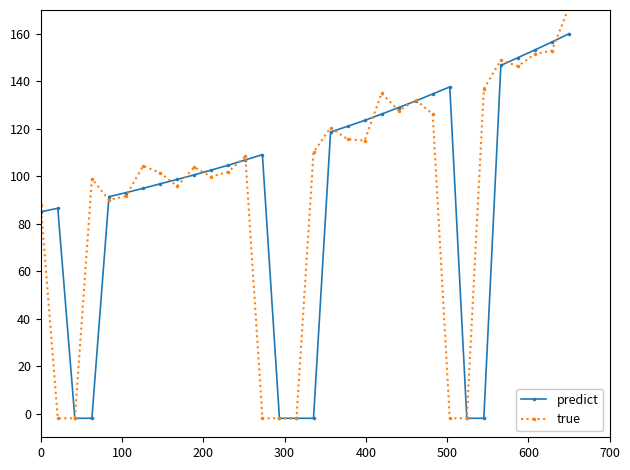

What is the maximum value for predict?

160.0